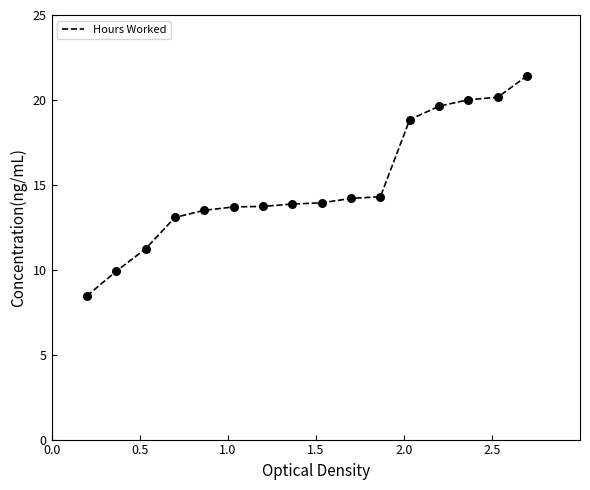

What is the smallest value displayed?

8.5